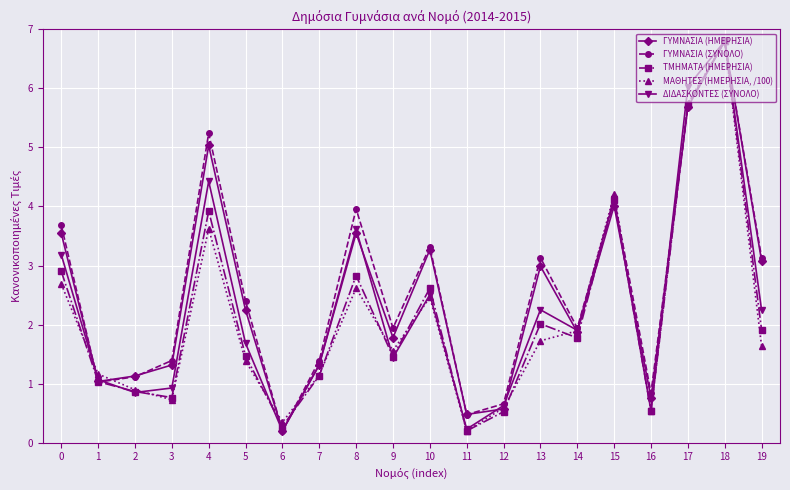

True or false: ΤΜΗΜΑΤΑ (ΗΜΕΡΗΣΙΑ) and ΔΙΔΑΣΚΟΝΤΕΣ (ΣΥΝΟΛΟ) intersect in this chart.

True